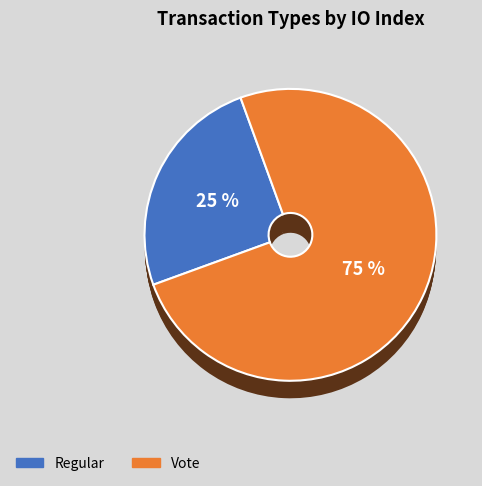

To the nearest percent, what portion does Vote represent?

75%